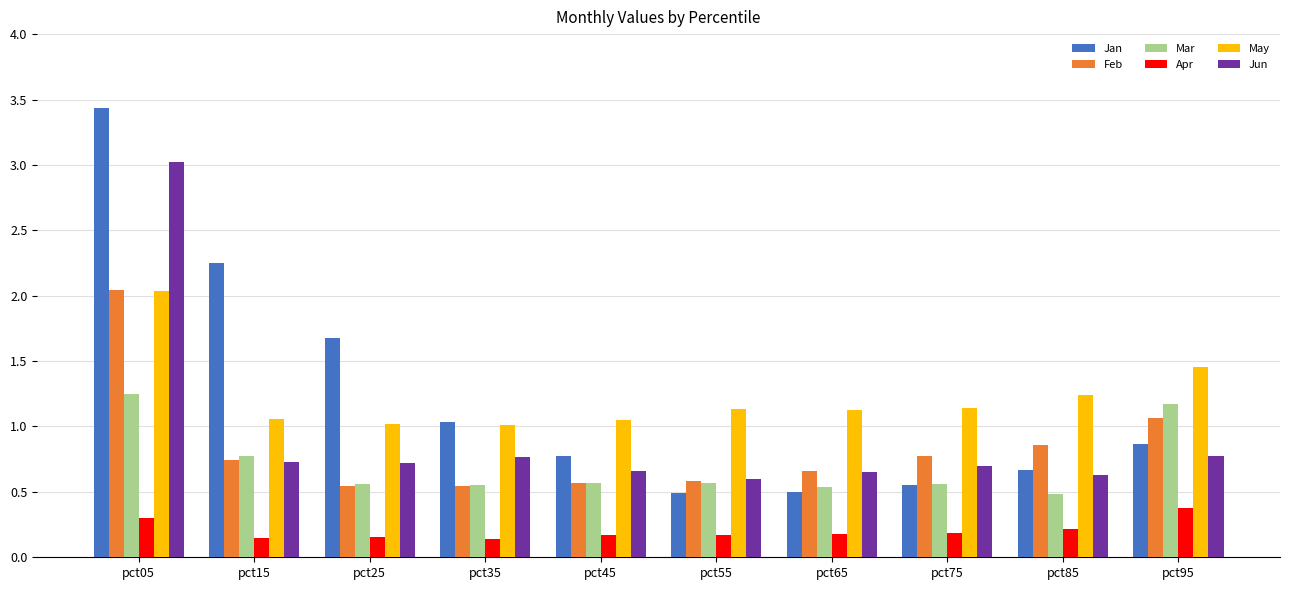

What is the spread (max minus min) of values at pct05?

3.1